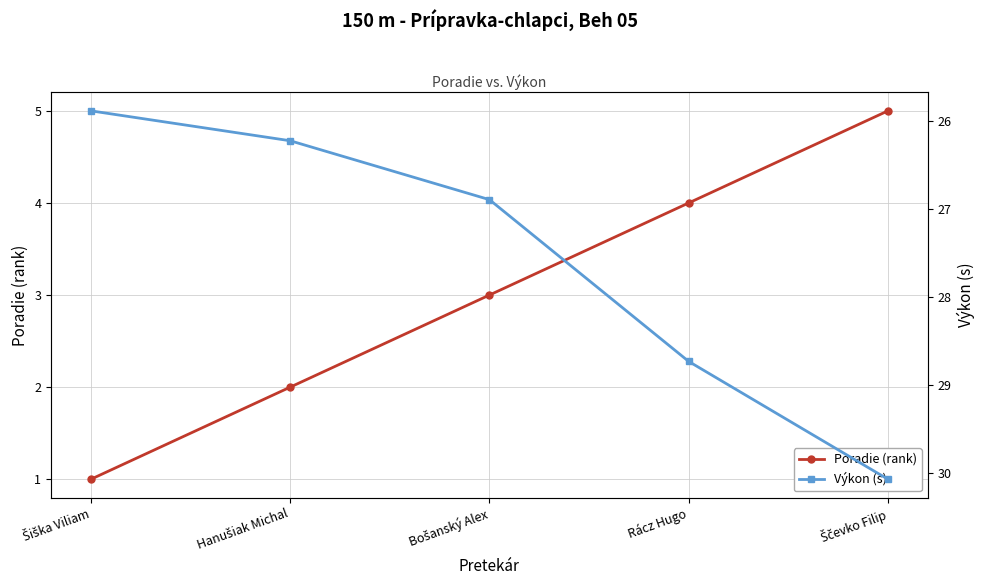

True or false: Poradie (rank) has a value of 1.5 at Šiška Viliam.

False